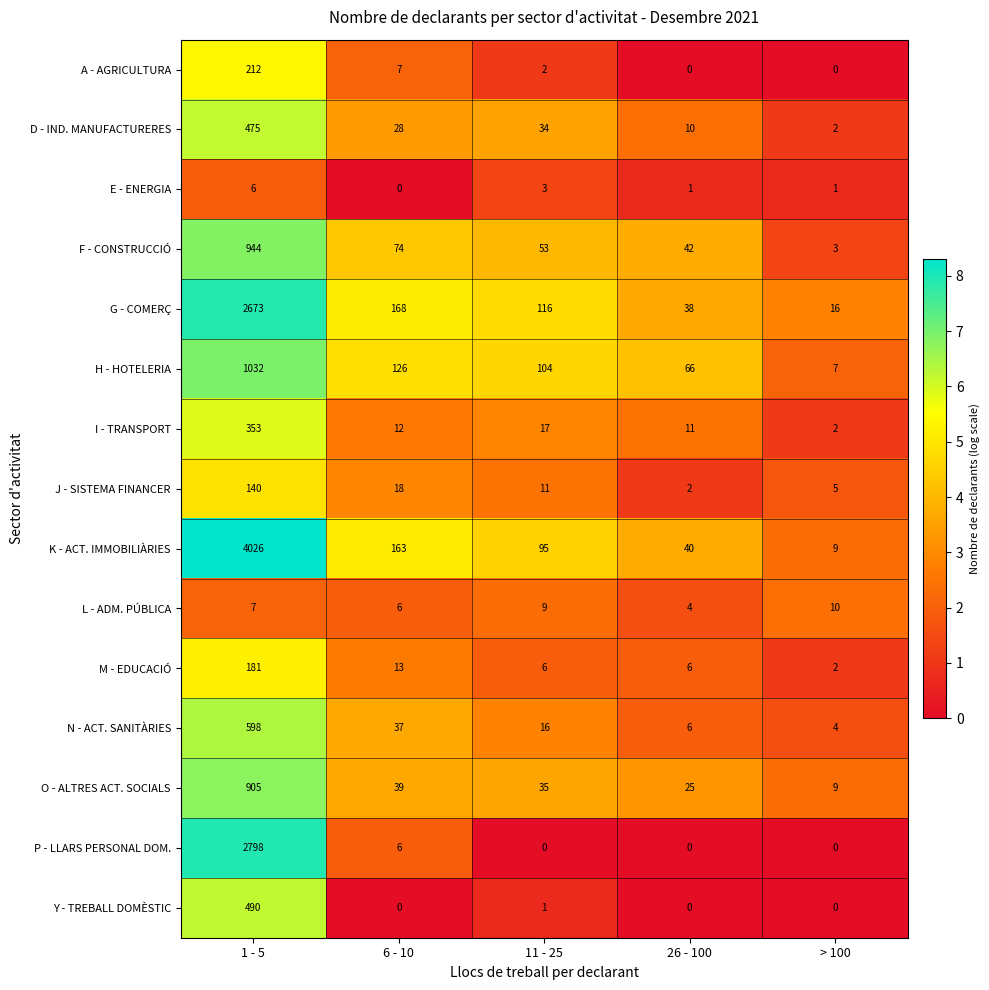

What is the difference between the maximum and minimum values in the K - ACT. IMMOBILIÀRIES series?

4017